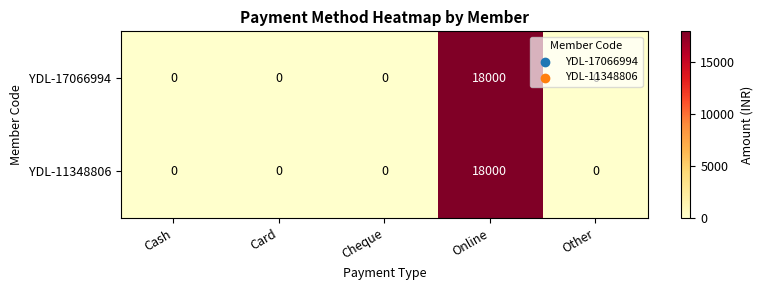

The value of YDL-17066994 at Cheque is 0. True or false?

True